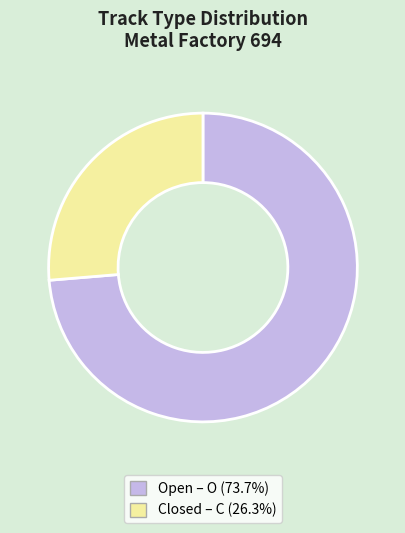

Does any single category account for the majority?

Yes